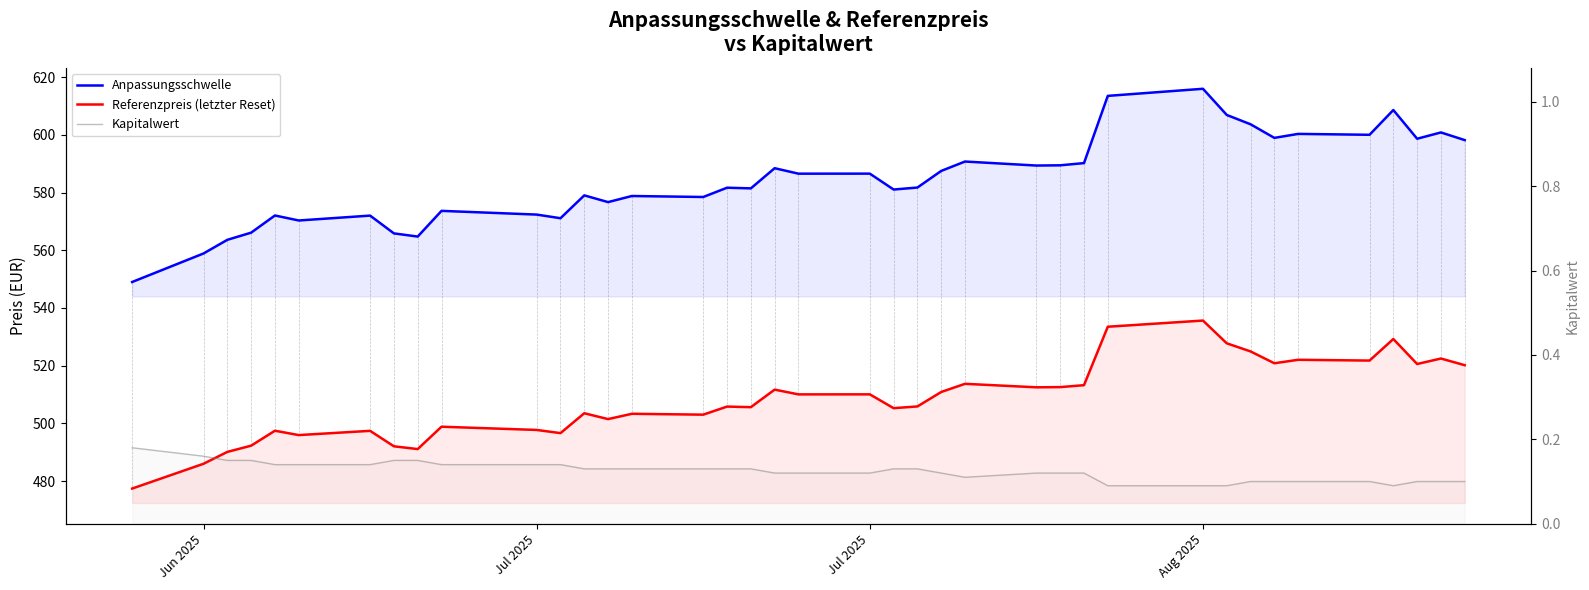

True or false: Referenzpreis (letzter Reset) and Kapitalwert intersect in this chart.

False